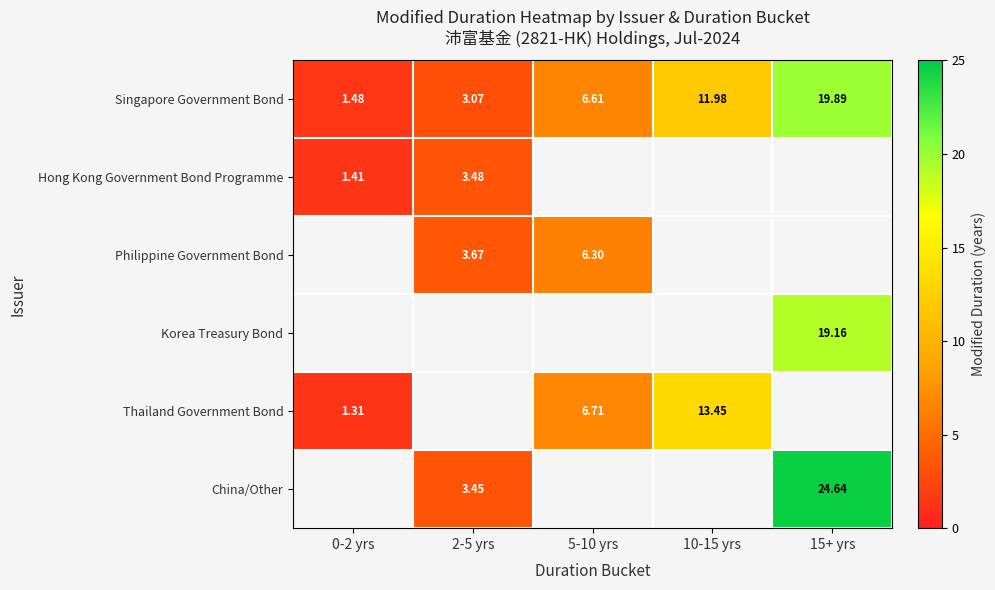

Is the value of Hong Kong Government Bond Programme at 2-5 yrs greater than the value of Korea Treasury Bond at 15+ yrs?

No